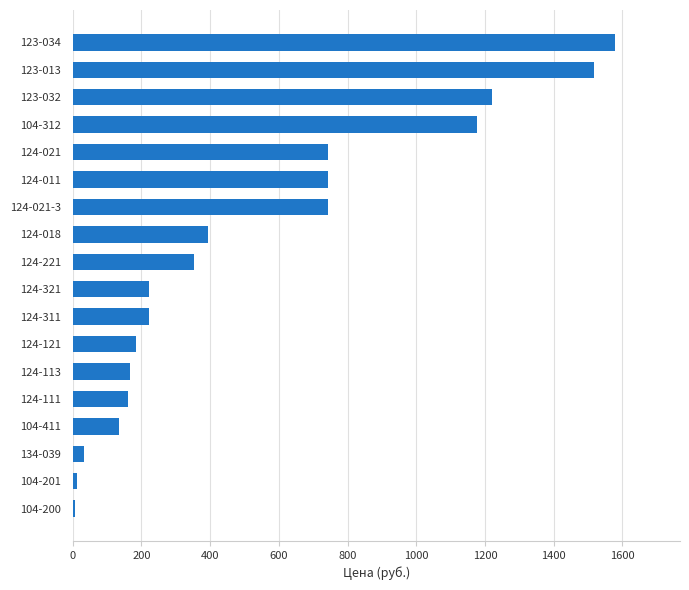

What is the sum of all values?

9607.1